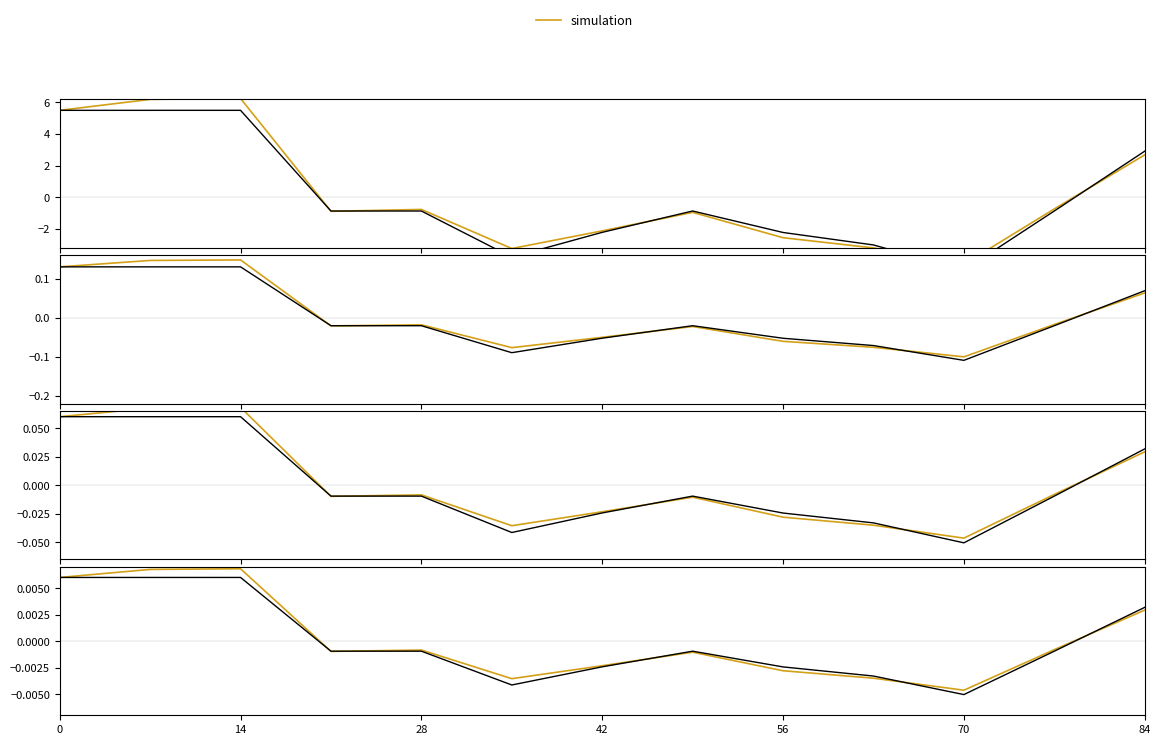

Which series has the largest range (max minus min)?

simulation